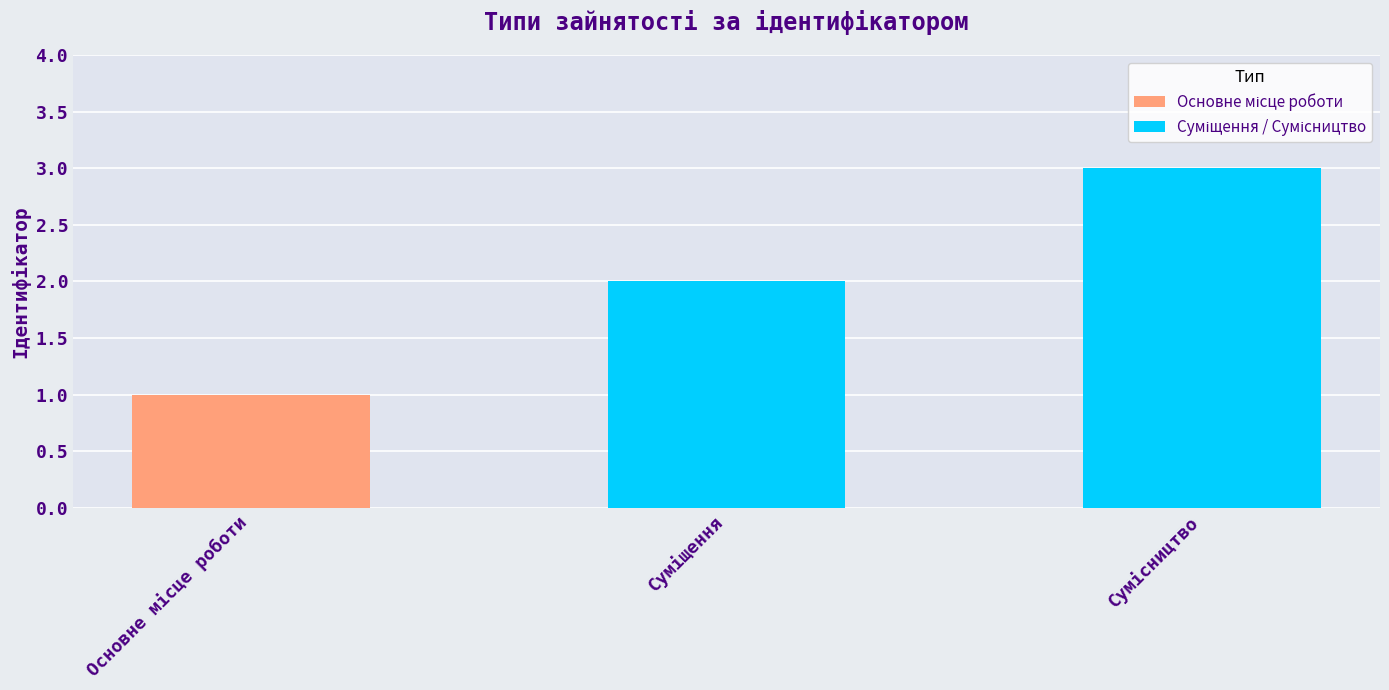

What is the maximum value shown in the chart?

3